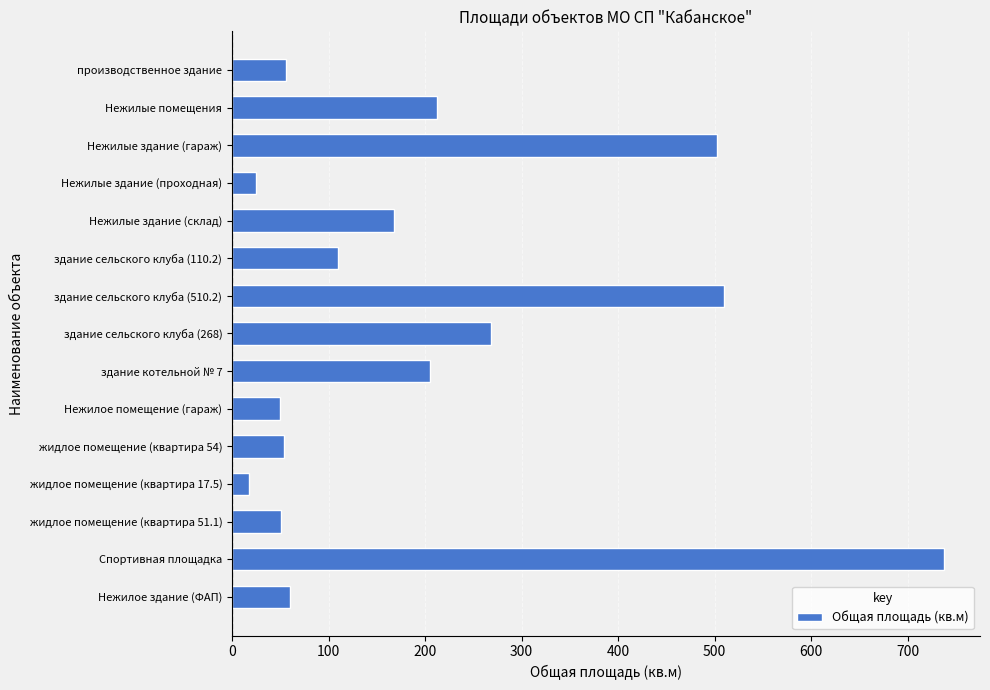

How many bars are there in total?

15